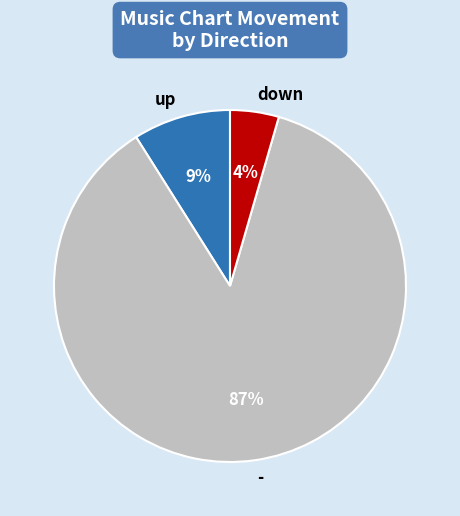

Which category has the smallest portion of the pie?

down